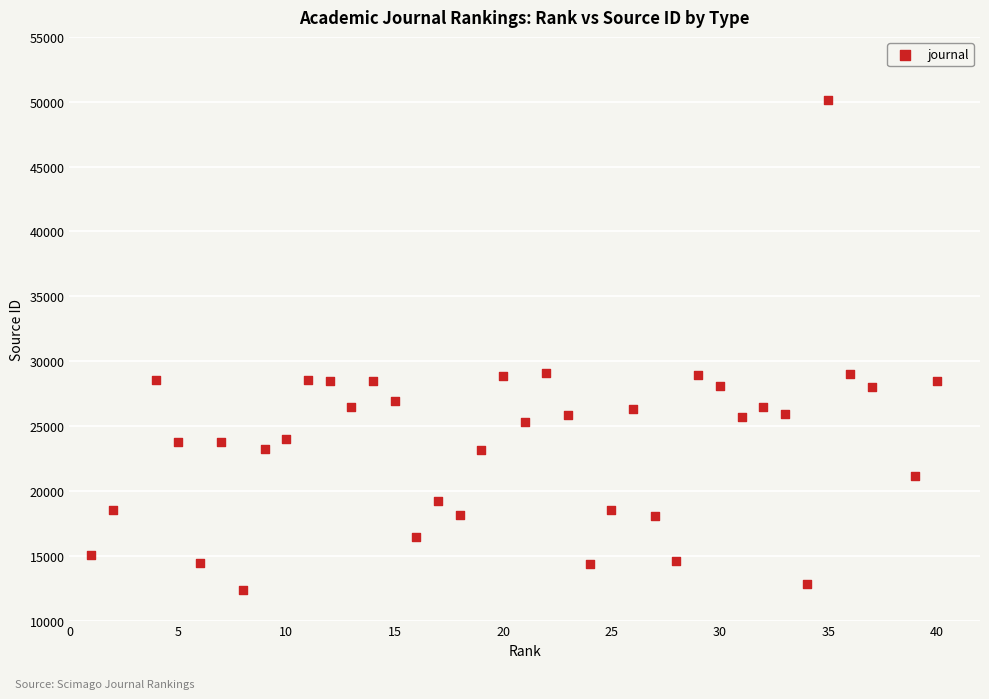

What is the range of Y values (max minus min)?

37834